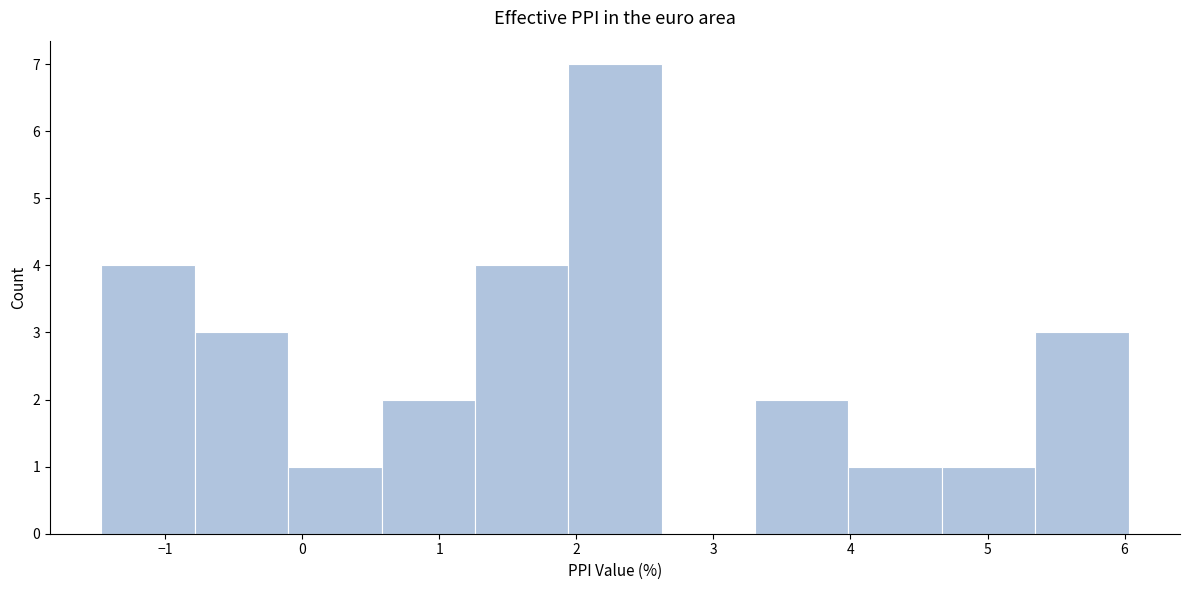

How tall is the bar that spans 0.6 to 1.3 on the x-axis? Neither the bar edges nor the heights are printed on the chart, so give them approximately, as read against the axes.

2